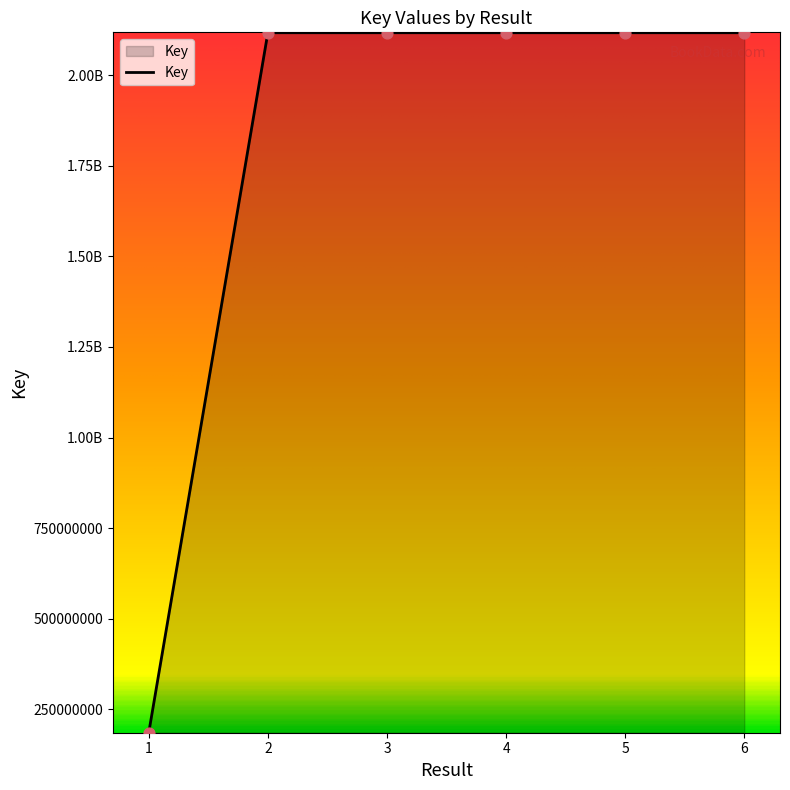

Between 6 and 1, which is larger?

6